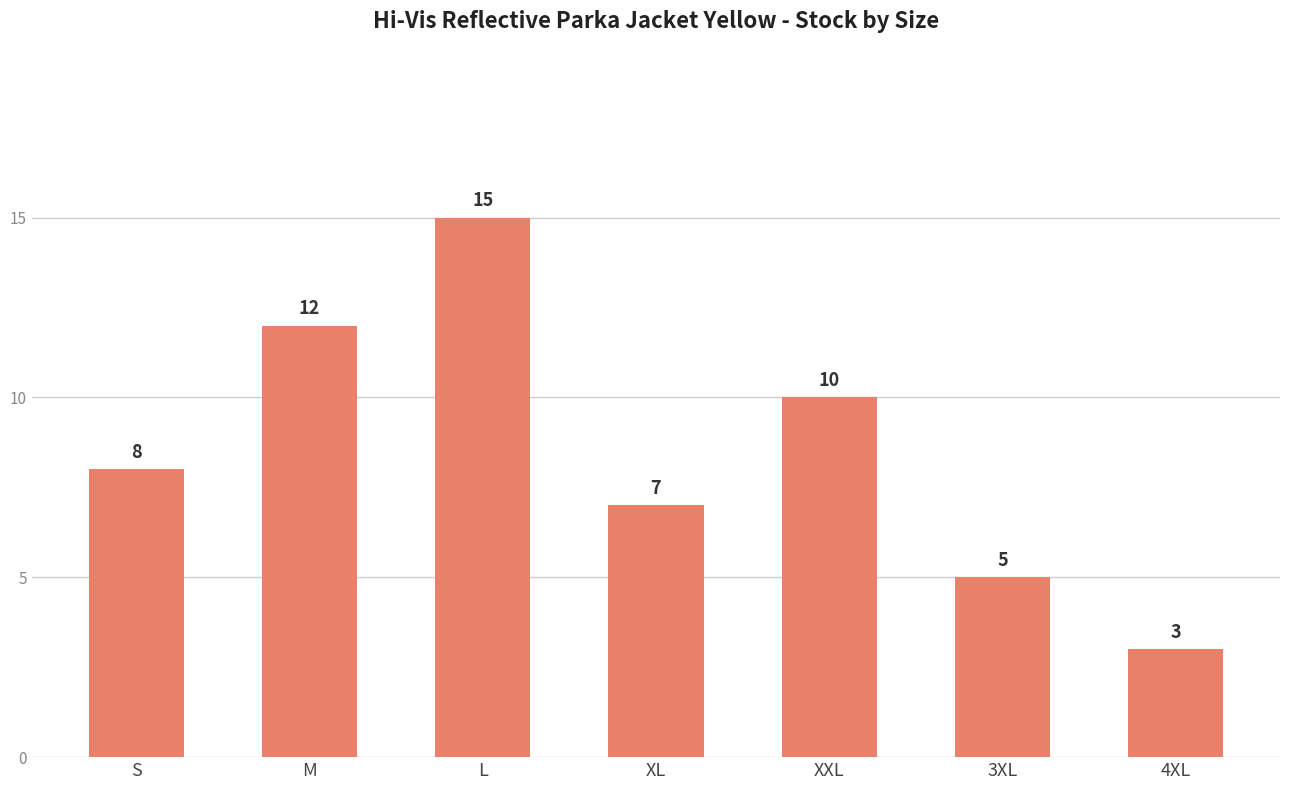

List the labels in order of value, smallest first.

4XL, 3XL, XL, S, XXL, M, L